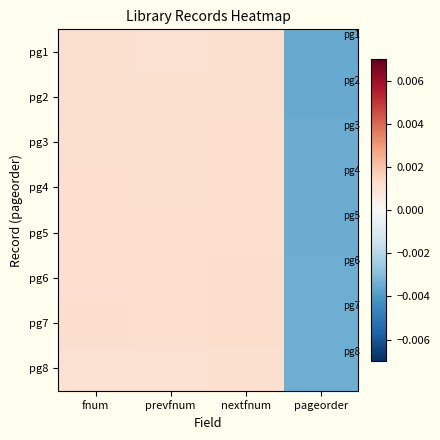

At which category is the sum across all series the highest?

nextfnum